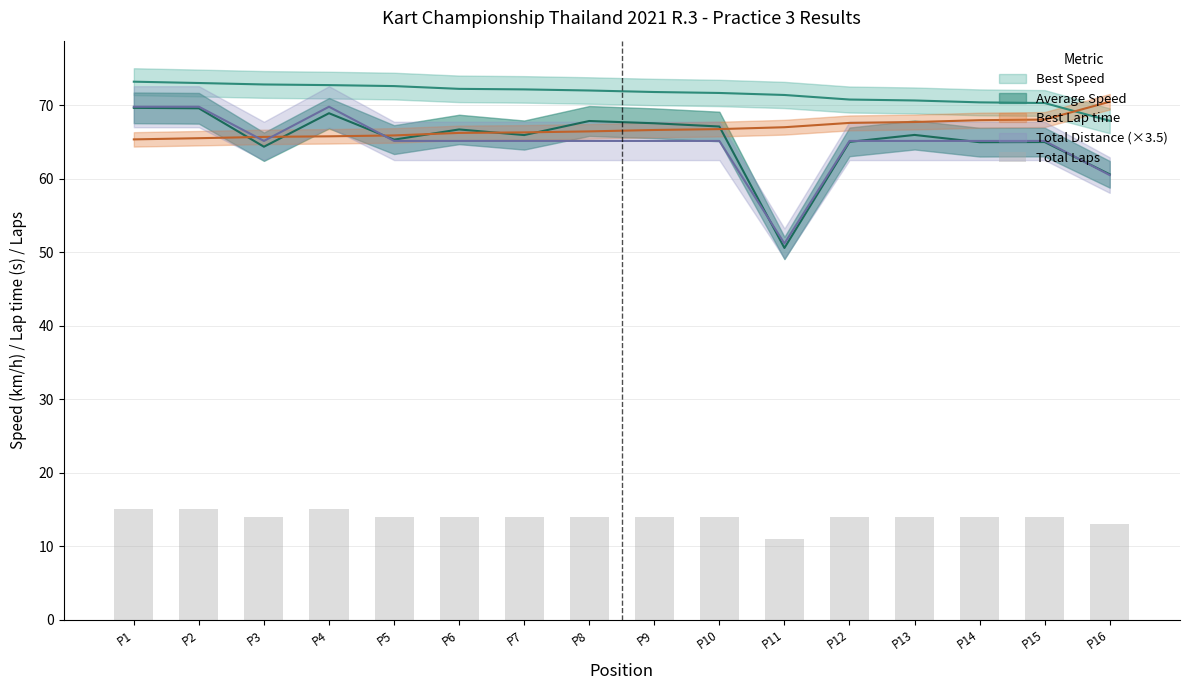

Rank the categories by value from highest to lowest.

P1, P2, P4, P3, P5, P6, P7, P8, P9, P10, P12, P13, P14, P15, P16, P11